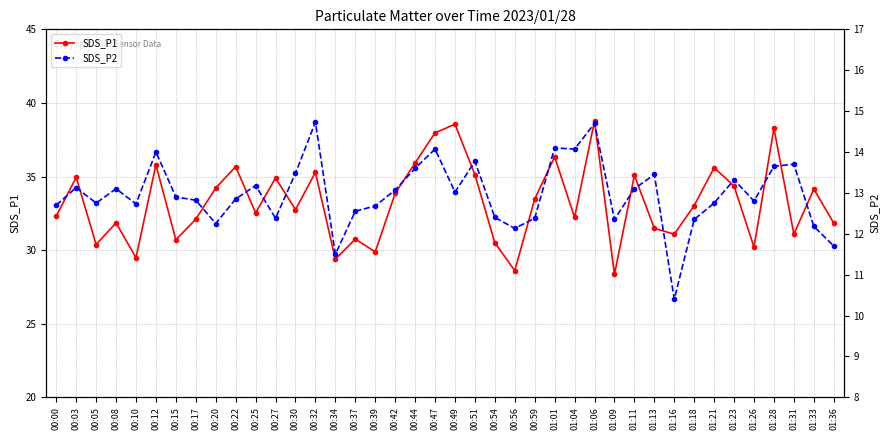

How many data points in SDS_P2 are above 12?

37